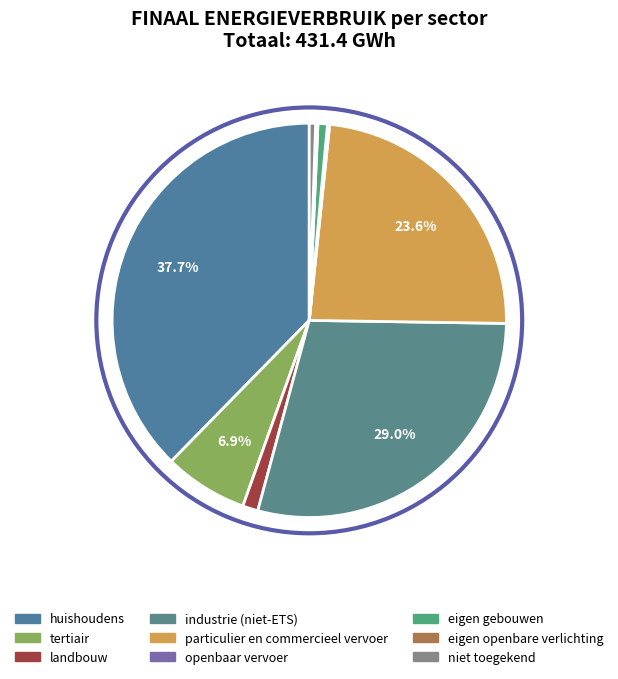

Combined, what portion of the pie is landbouw and openbaar vervoer?

1.4%